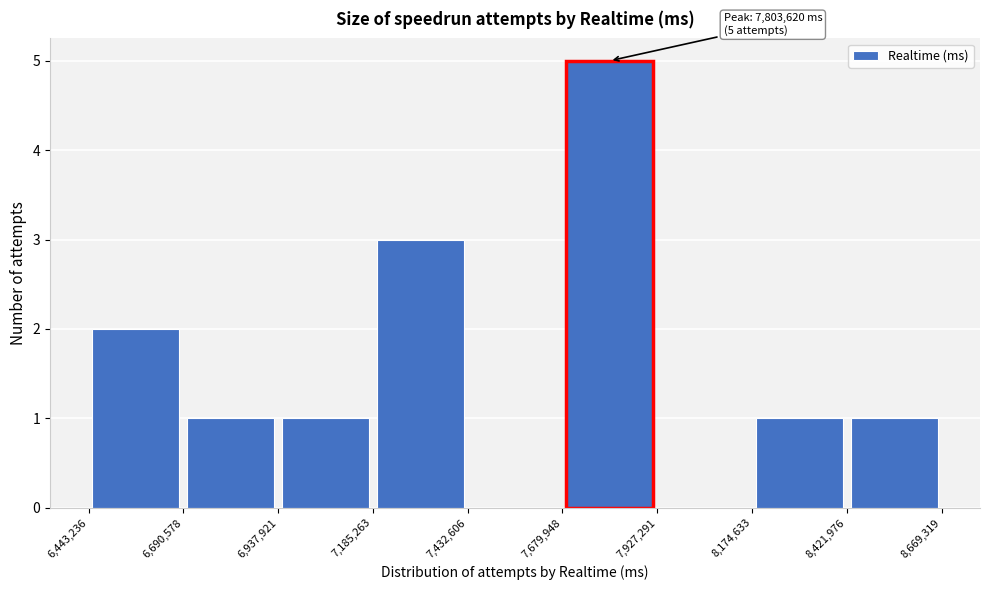

Over which range of the x-axis is the bar tallest?

7,679,948 to 7,927,291